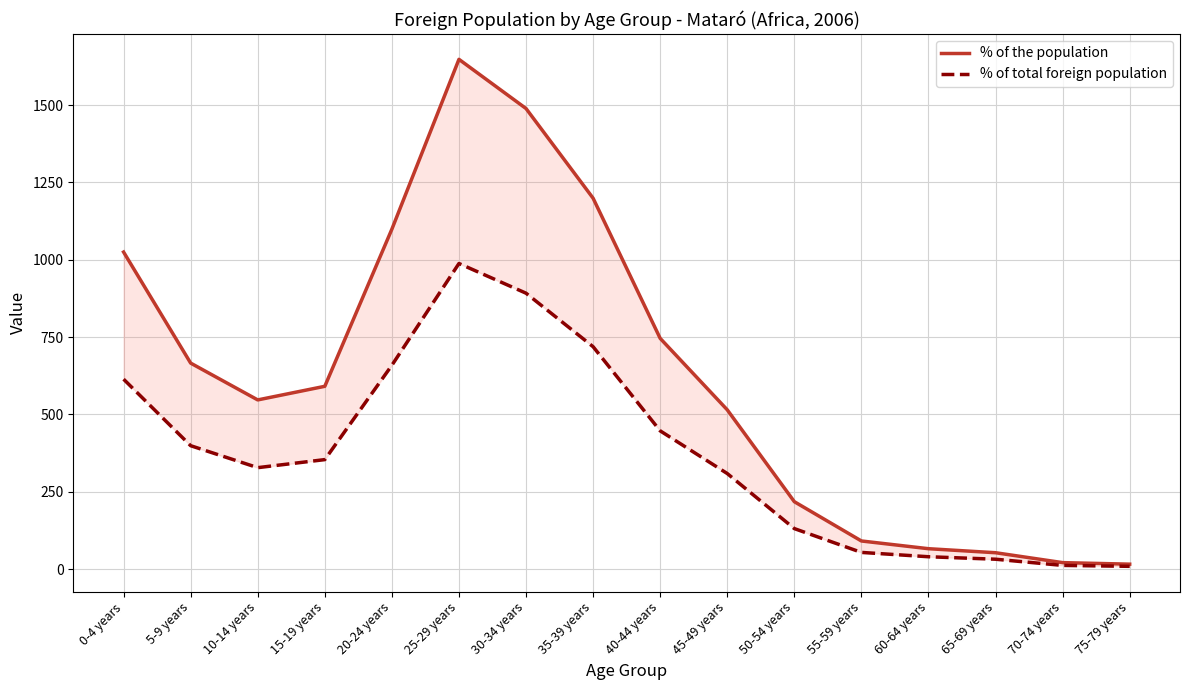

What is the difference between the maximum and minimum values in the % of the population series?

1632